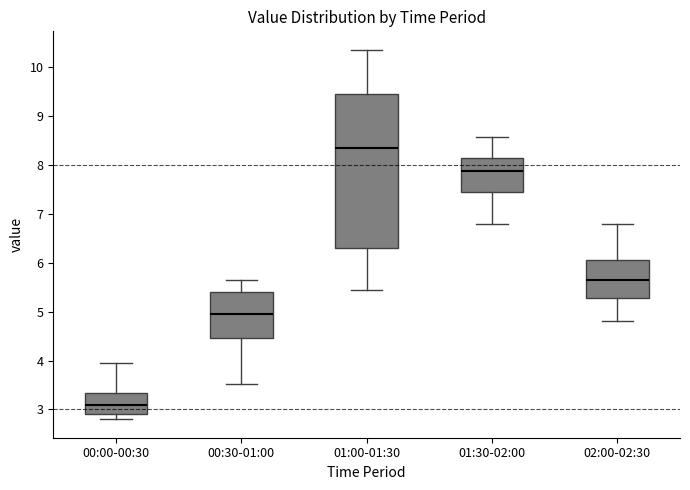

Which box has the lowest median line?

00:00-00:30